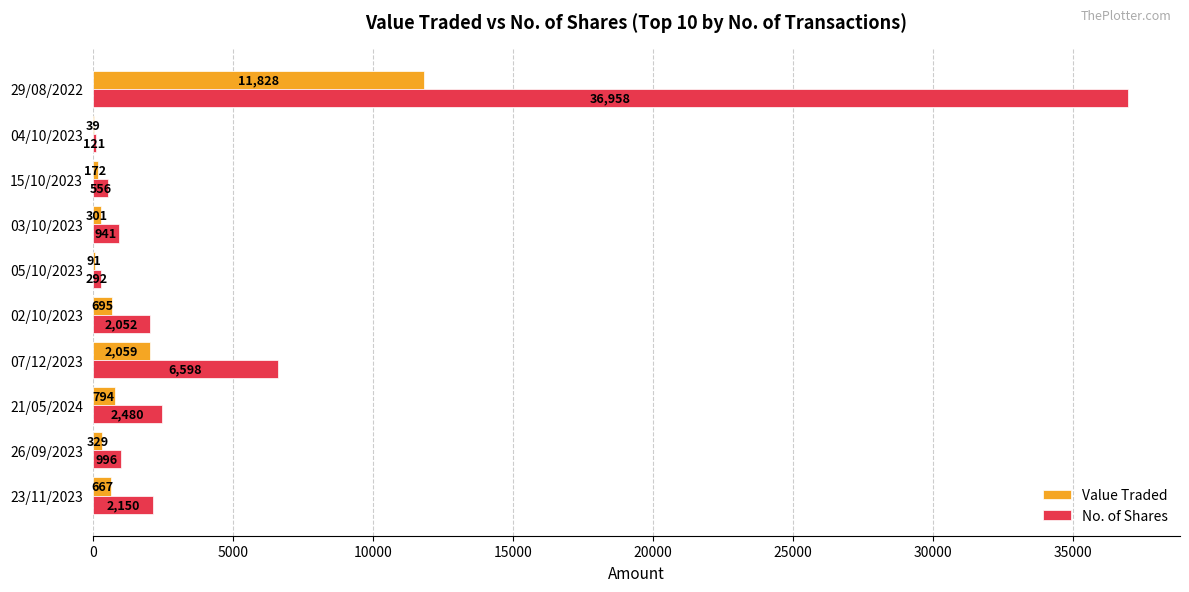

Which category has the highest value in the Value Traded series?

29/08/2022